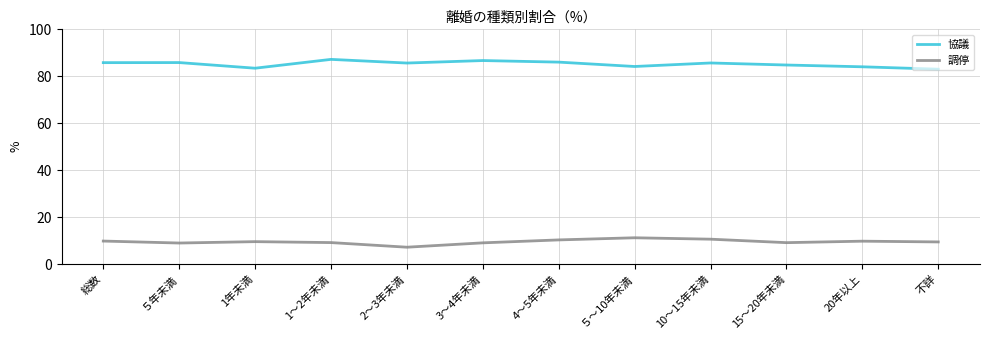

Is it true that 調停 equals 15.7 at 3～4年未満?

False